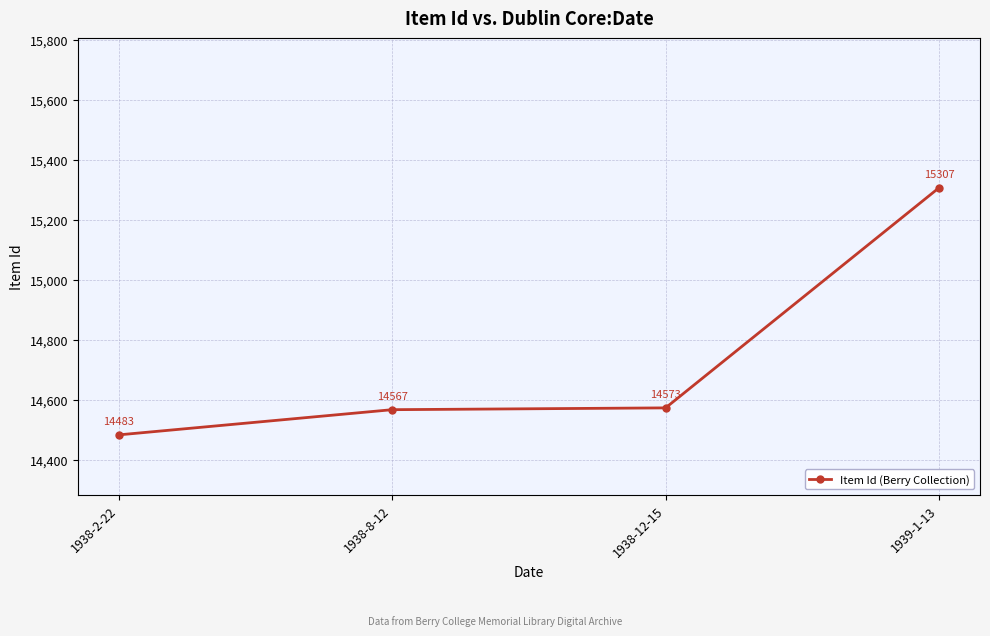

How many data points does each series have?

4